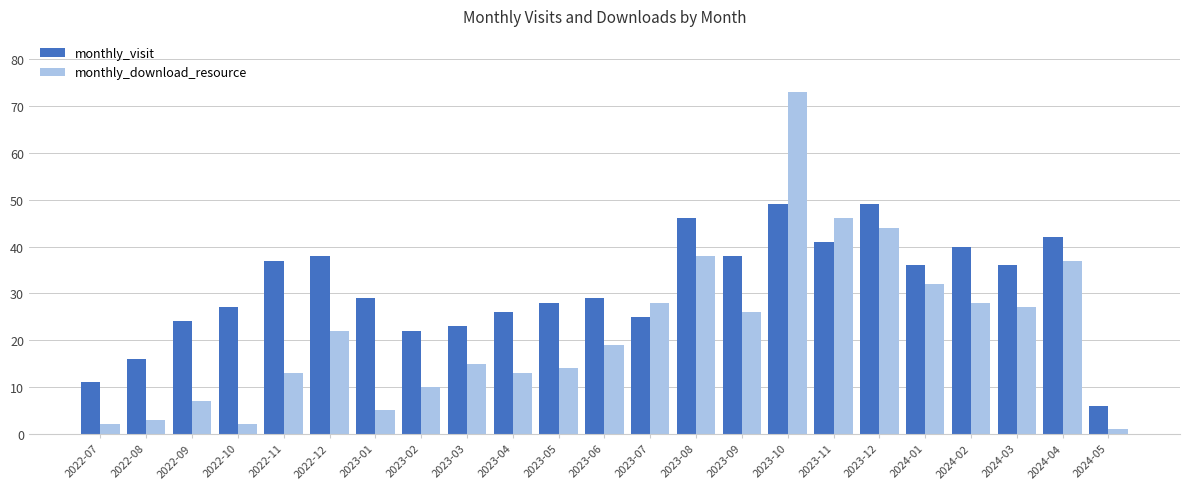

Between 2023-08 and 2024-04, which series saw the biggest shift?

monthly_visit